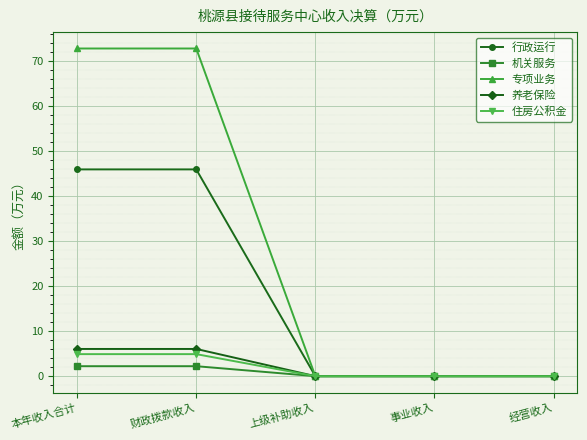

What is the total value across all series at 财政拨款收入?

131.8